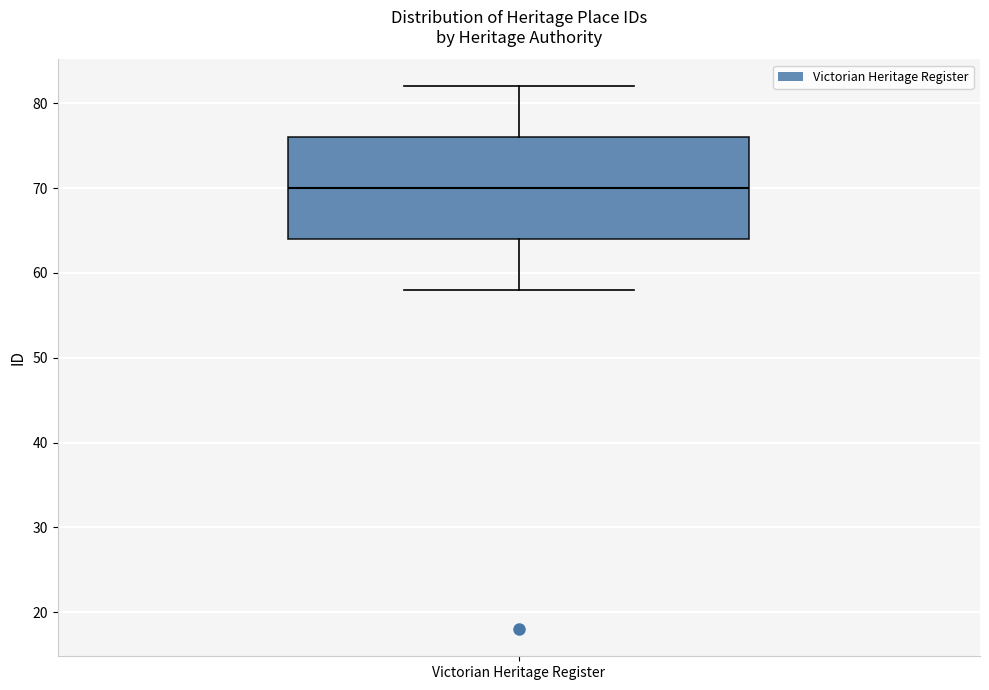

Read this box plot against the y-axis: the position of the median line, the range covered by the box, and the ends of both whiskers. The values are not printed on the chart, so give them approximately, as read against the axis.

median 70, box 64 to 76, whiskers 58 to 82